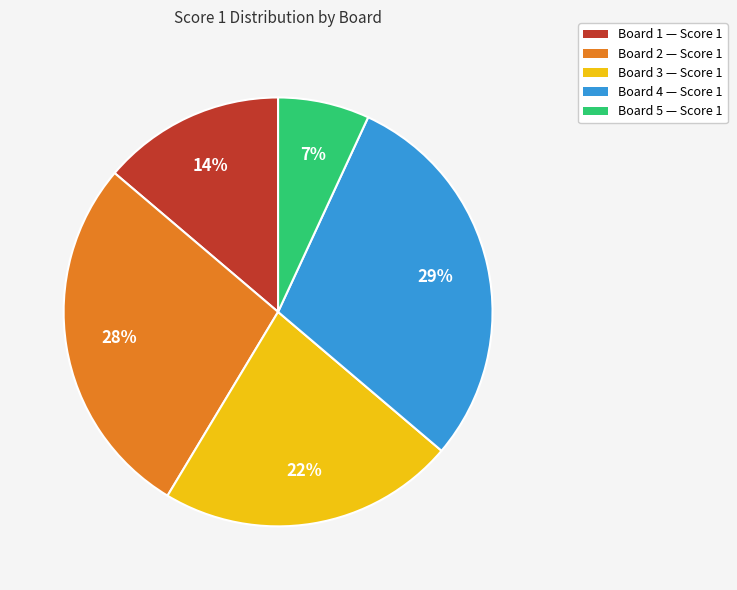

To the nearest percent, what is the difference between the largest and smallest slice percentages?

22%